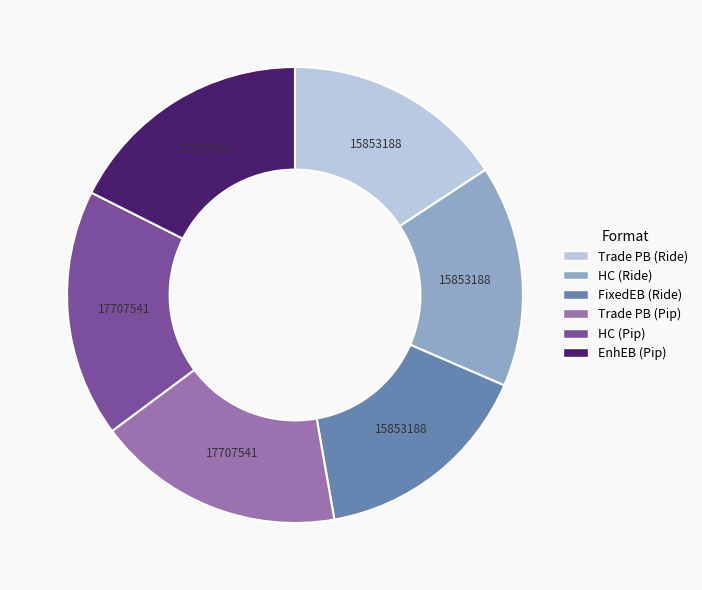

Is the sum of EnhEB (Pip) and Trade PB (Pip) greater than half?

No